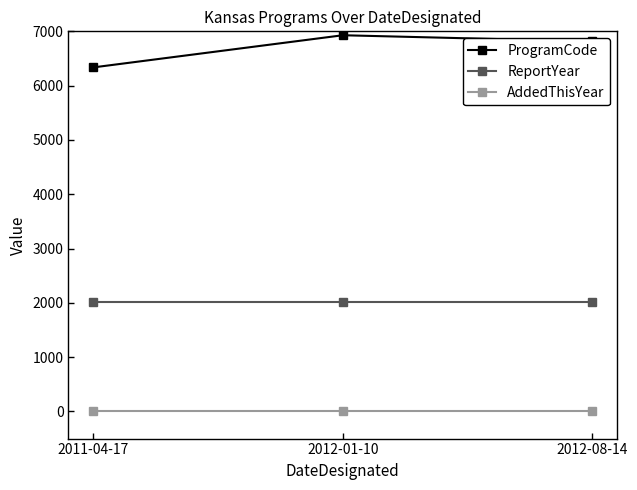

Which series has the largest total across all categories?

ProgramCode